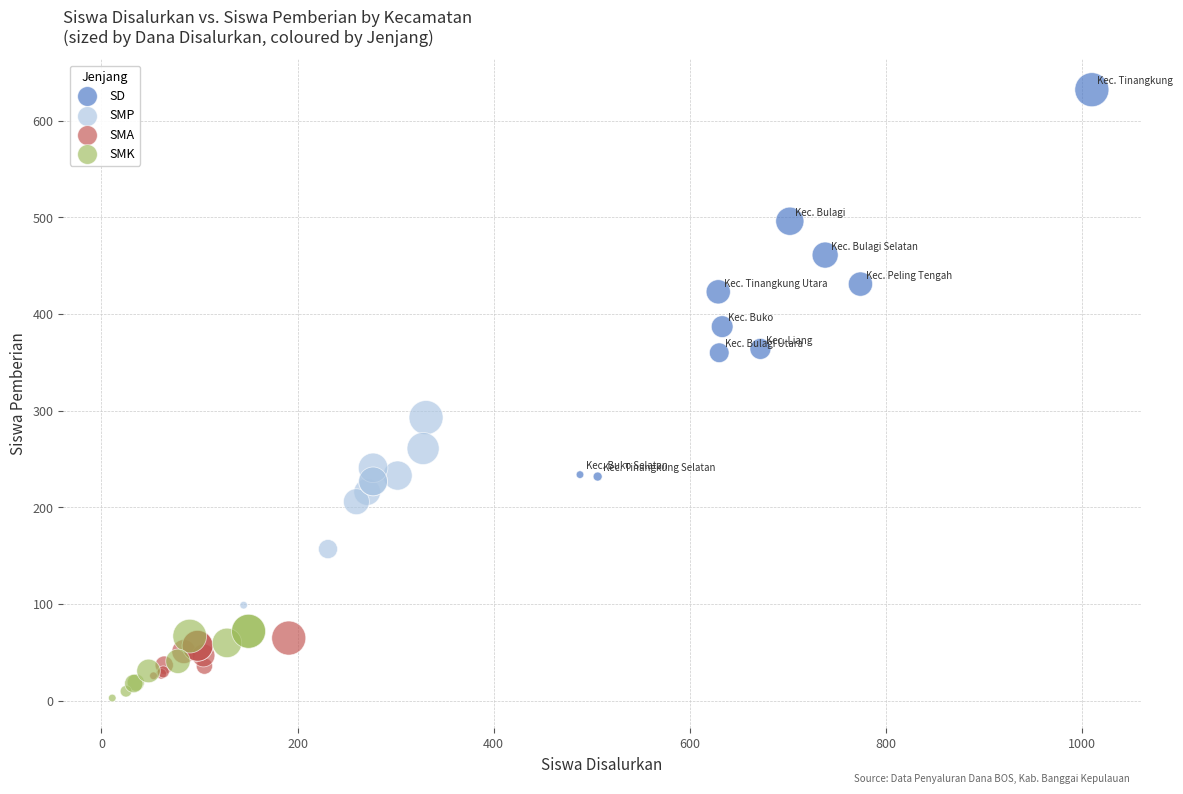

What are all the series names shown in the legend?

SD, SMP, SMA, SMK